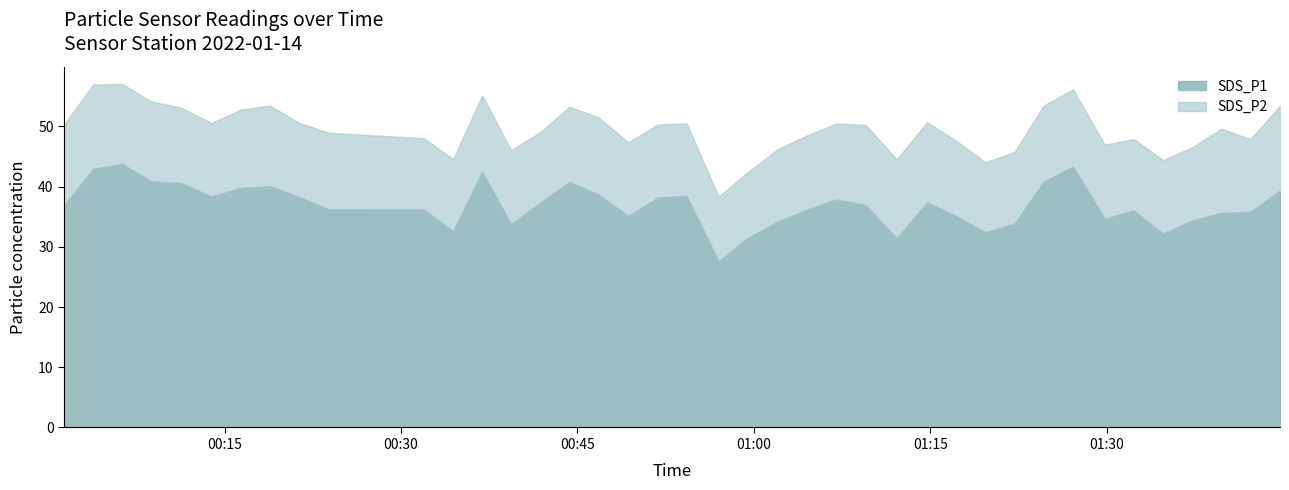

Which series has the largest range (max minus min)?

SDS_P1